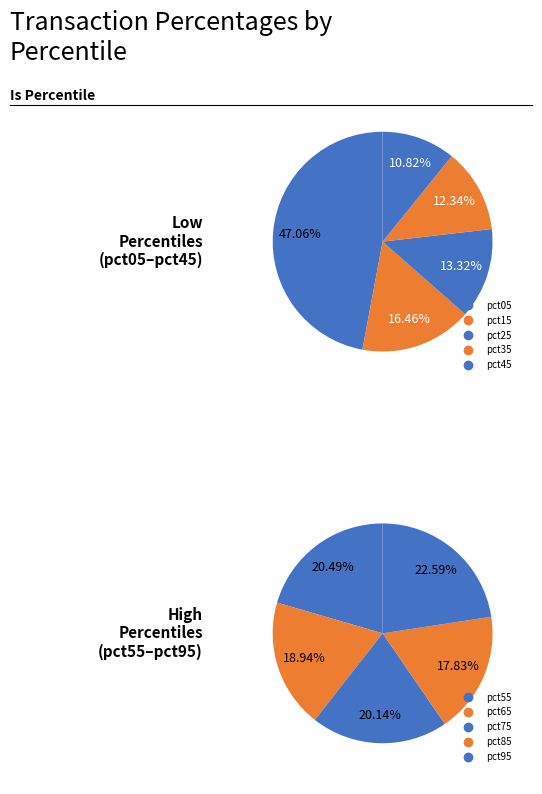

How many segments does this pie chart have?

10